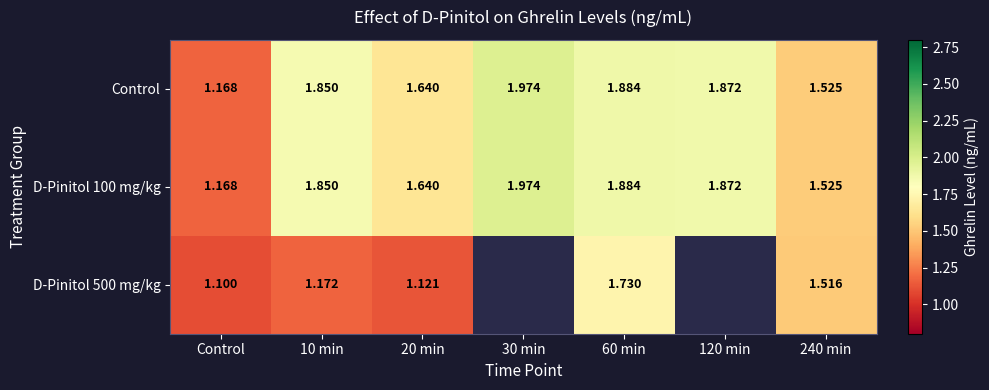

Is the value of Control at 240 min greater than the value of D-Pinitol 100 mg/kg at 120 min?

No